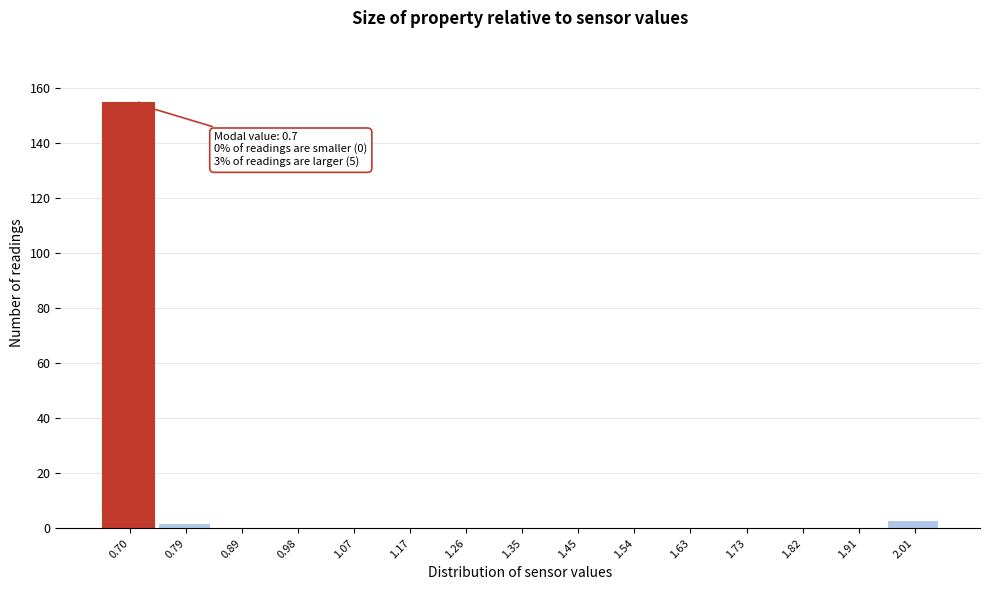

Reading left to right, extract all data points from this chart.

0.70=155	0.79=2	0.89=0	0.98=0	1.07=0	1.17=0	1.26=0	1.35=0	1.45=0	1.54=0	1.63=0	1.73=0	1.82=0	1.91=0	2.01=3